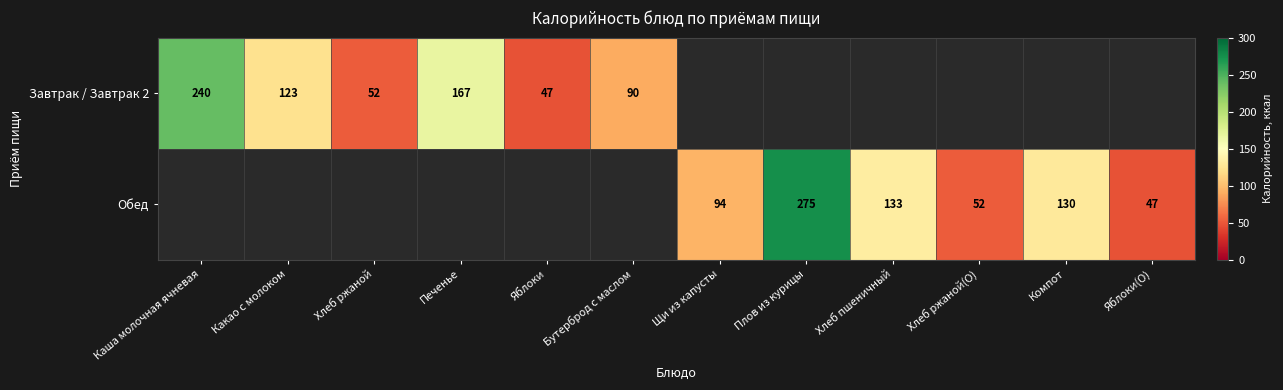

Which has a higher value, Хлеб ржаной or Щи из капусты?

Щи из капусты